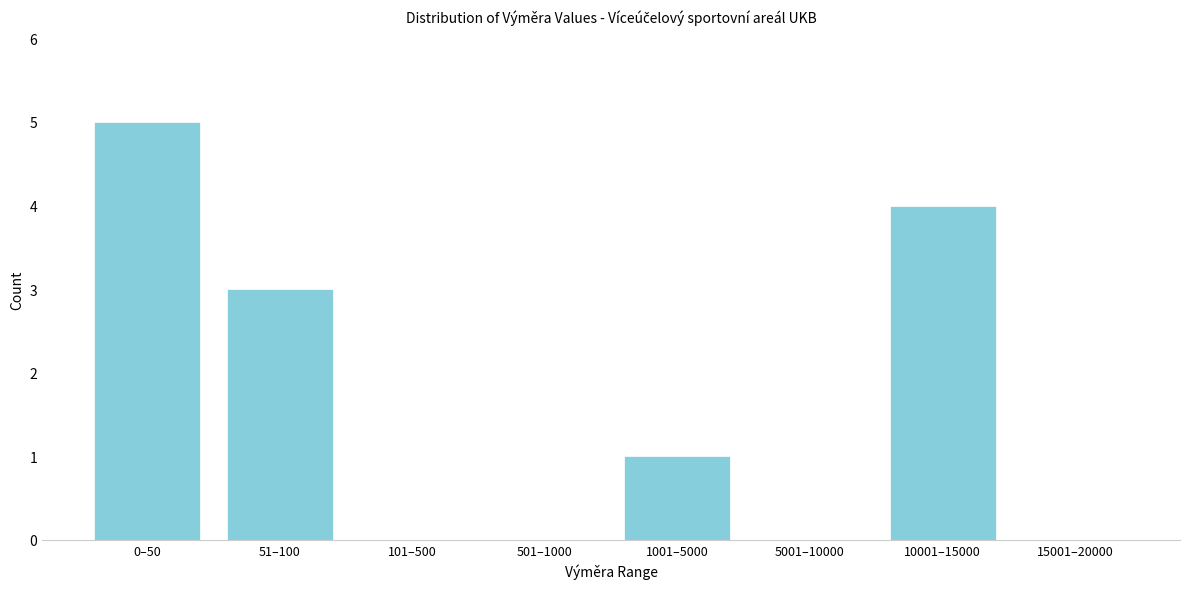

Reading left to right, transcribe all the data shown in this chart.

0–50=5	51–100=3	101–500=0	501–1000=0	1001–5000=1	5001–10000=0	10001–15000=4	15001–20000=0